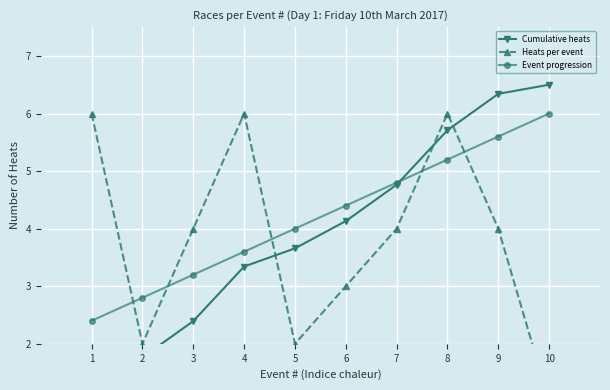

Is the value of Heats per event at 2 greater than the value of Event progression at 9?

No